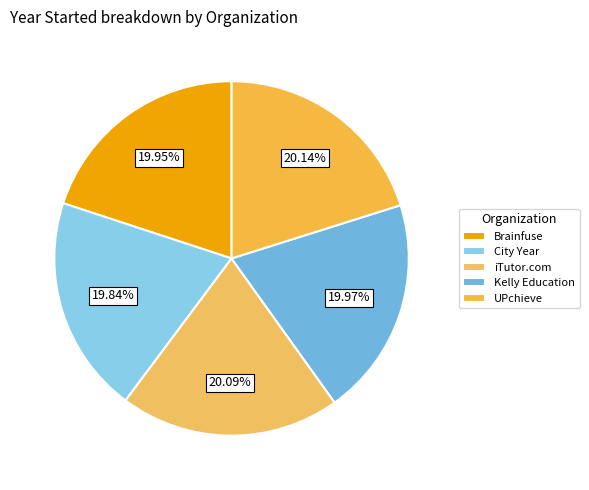

True or false: Kelly Education accounts for 29% of the total.

False